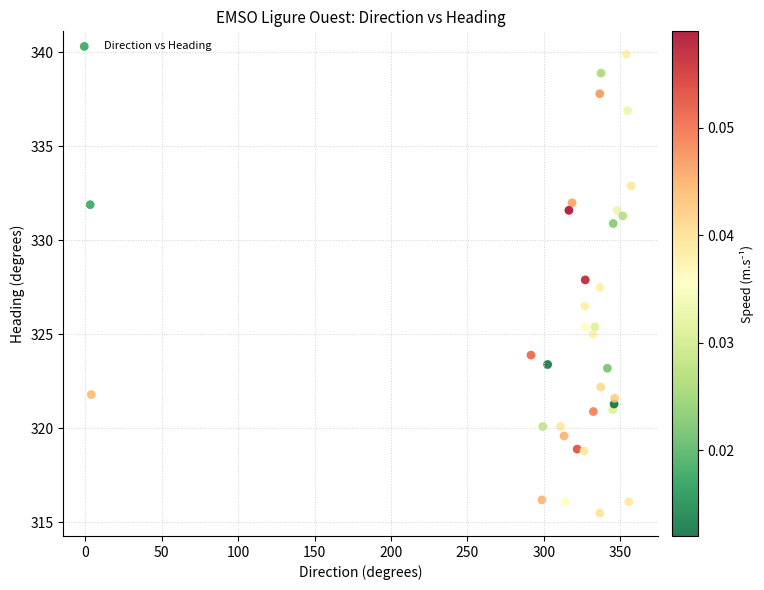

What is the range of Y values (max minus min)?

24.4